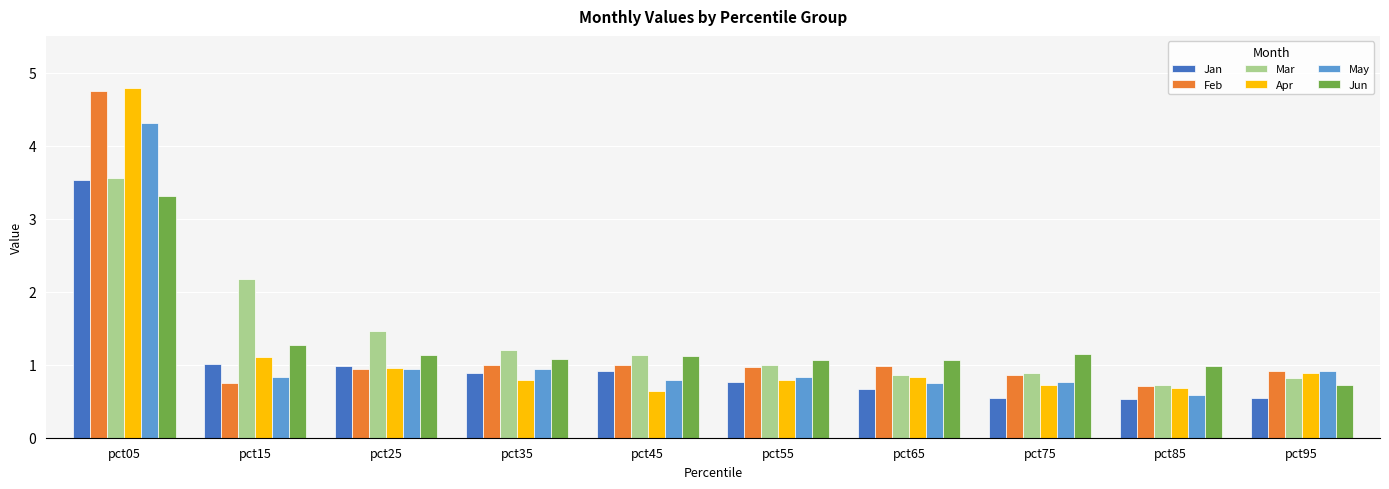

What are all the series names shown in the legend?

Jan, Feb, Mar, Apr, May, Jun